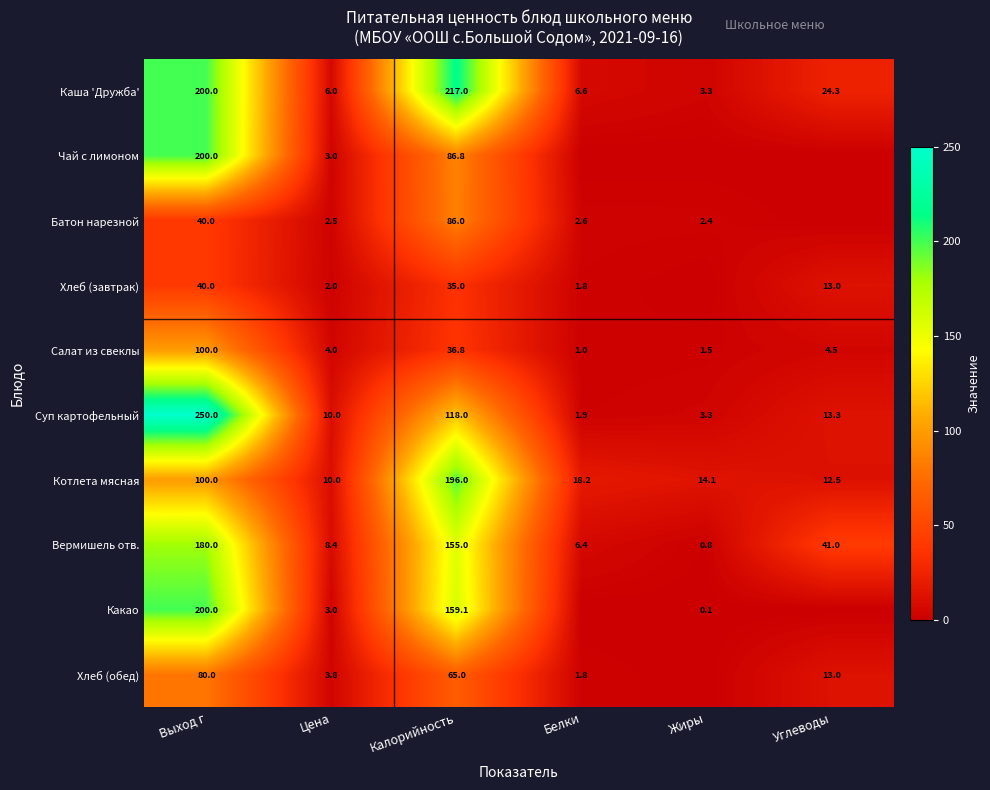

True or false: Каша 'Дружба' has a value of 4.0 at Цена.

False